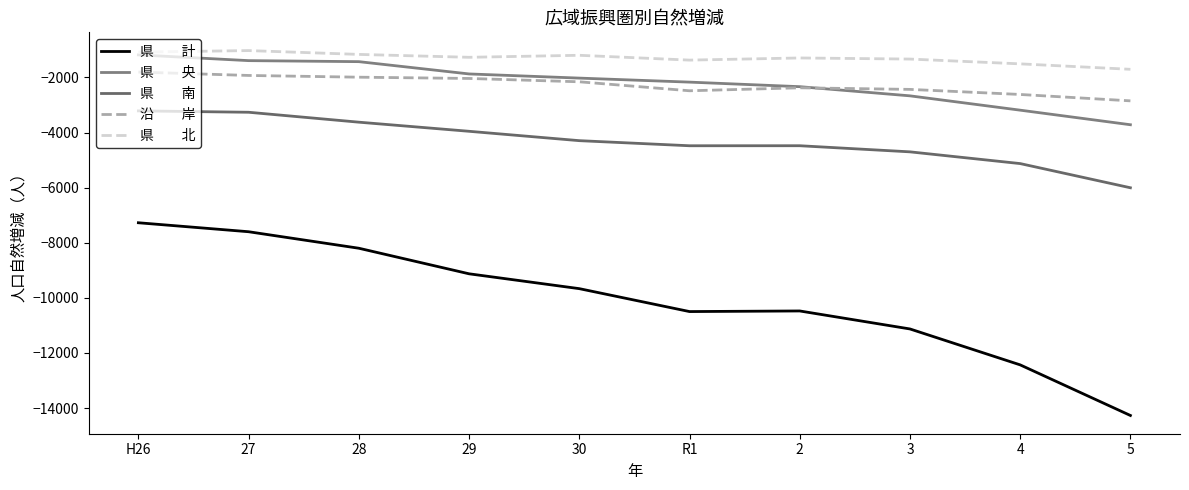

Count the number of data series in this chart.

5